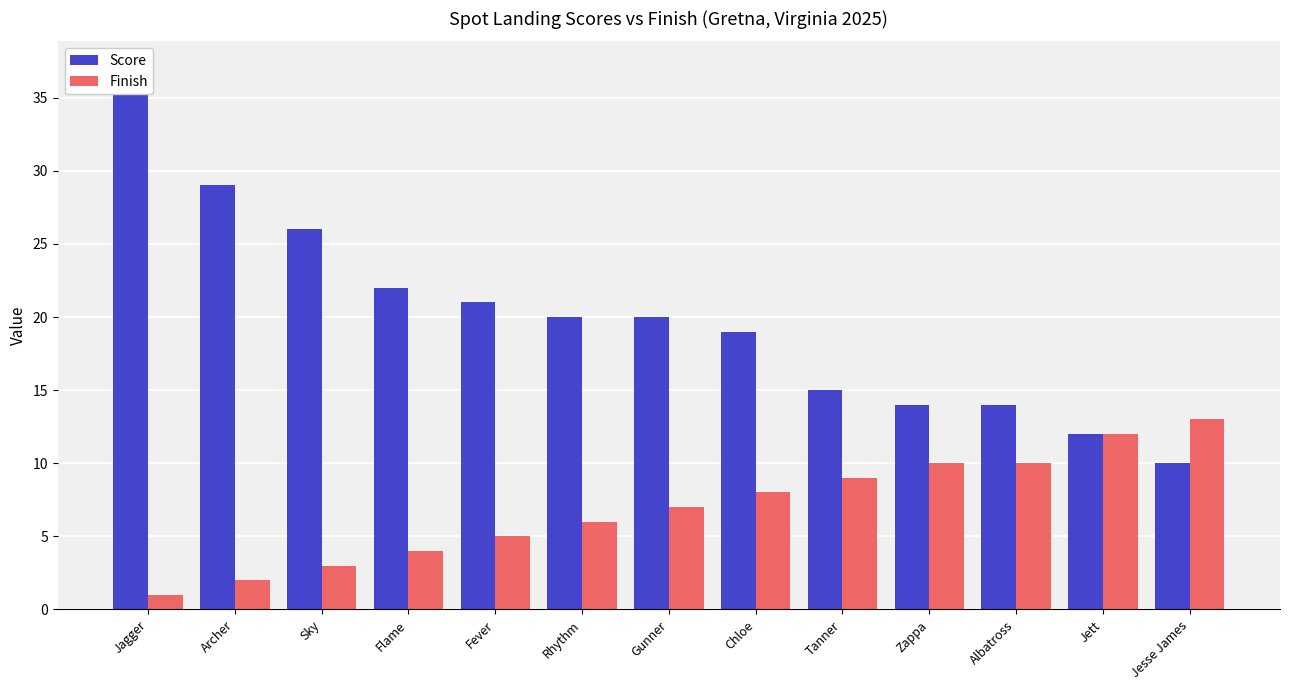

What are all the series names shown in the legend?

Score, Finish